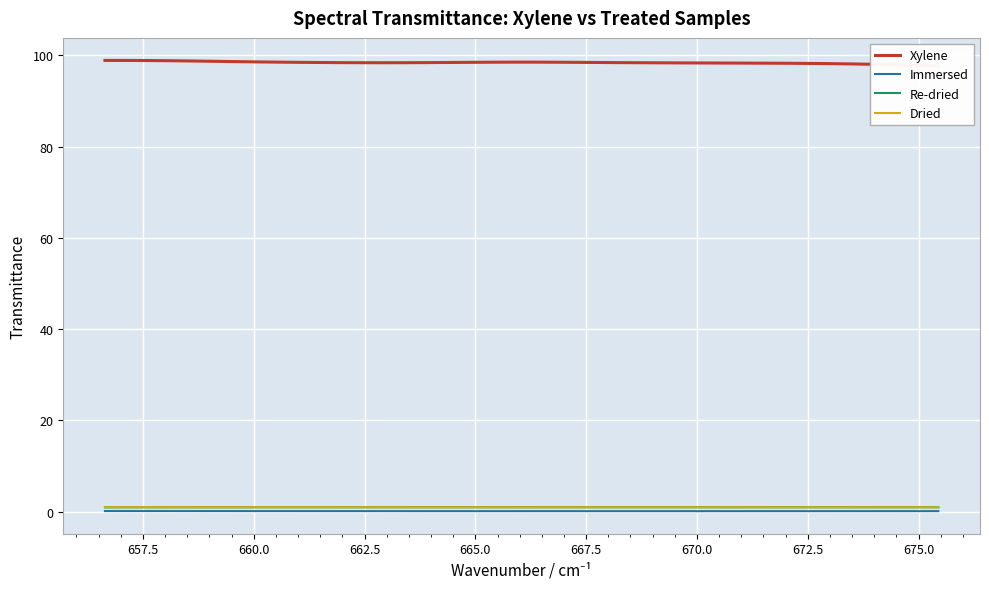

How many values in the Xylene series exceed 98?

37